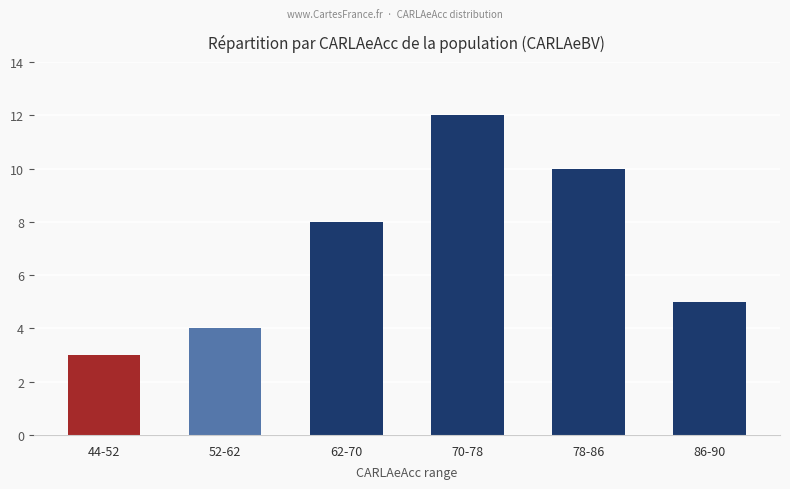

List the labels in order of value, smallest first.

44-52, 52-62, 86-90, 62-70, 78-86, 70-78